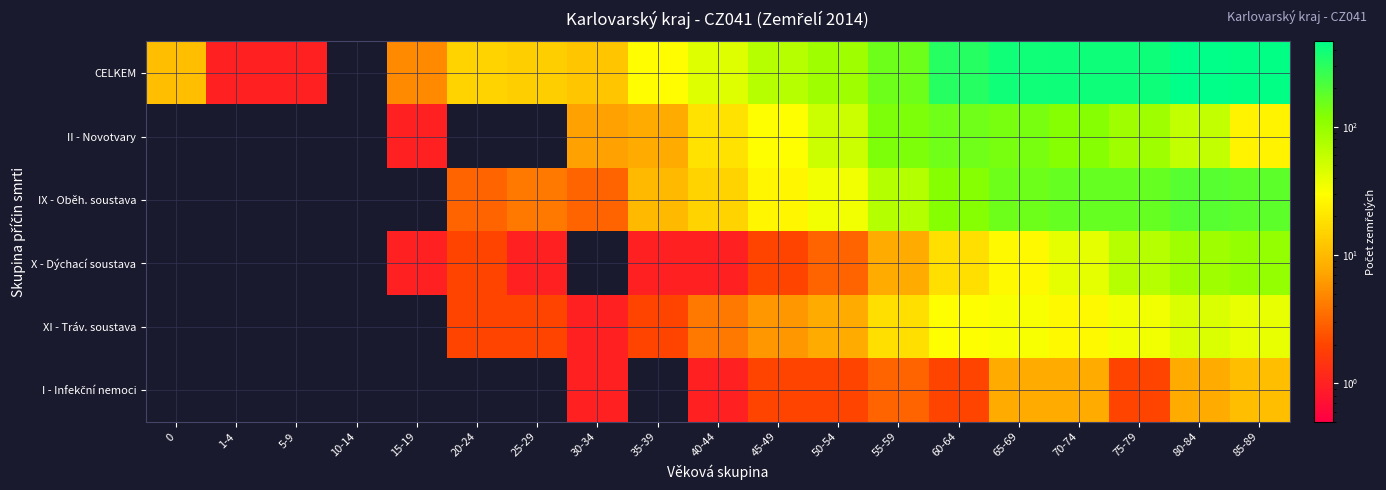

Between 80-84 and 35-39, which is larger?

80-84